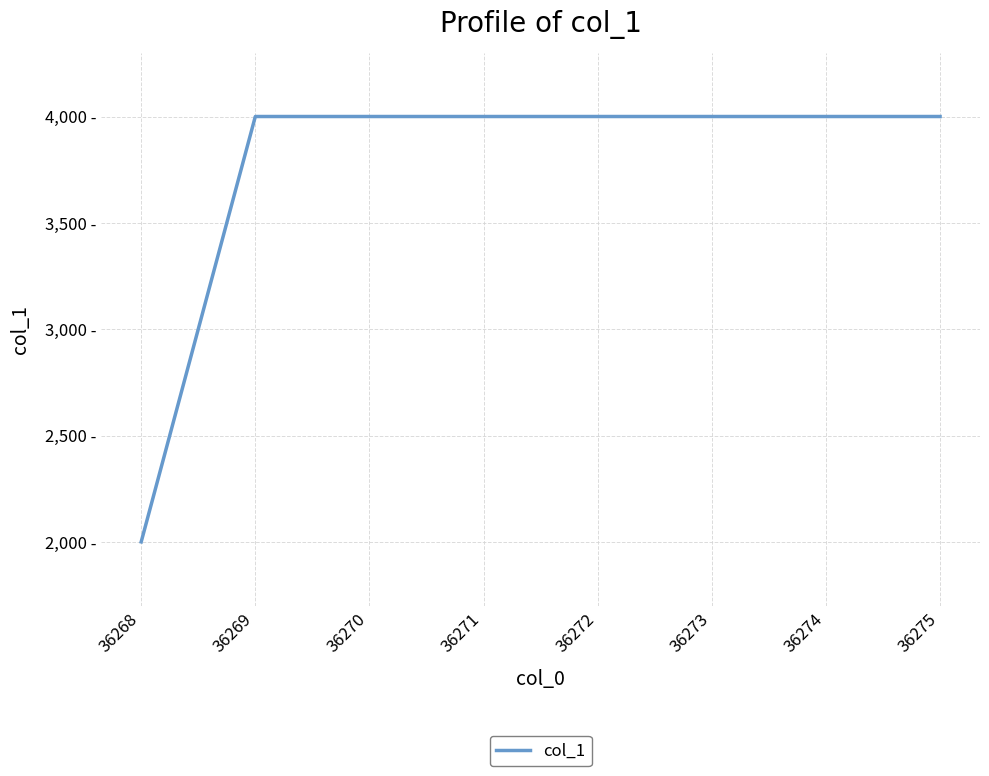

Which label corresponds to the smallest value in the chart?

36268